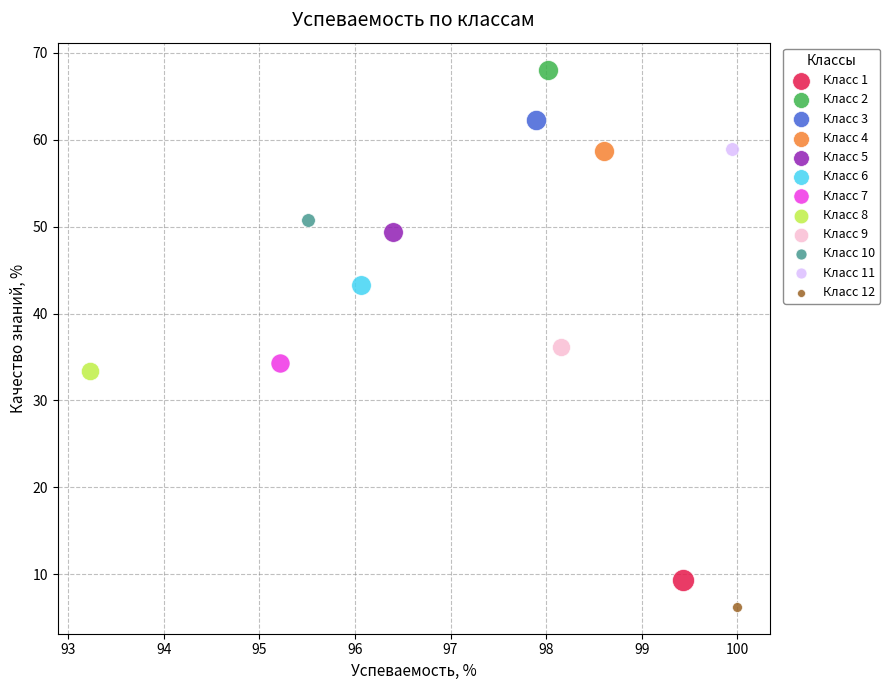

Which series contains the highest Y value?

Класс 2